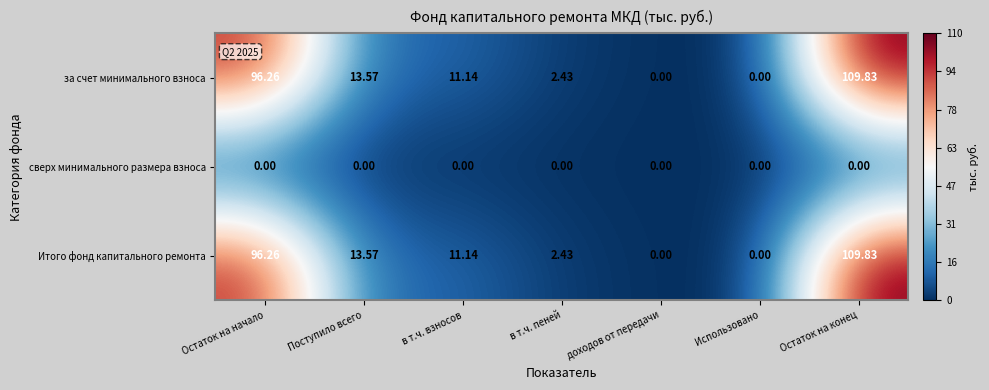

Count the number of data series in this chart.

3